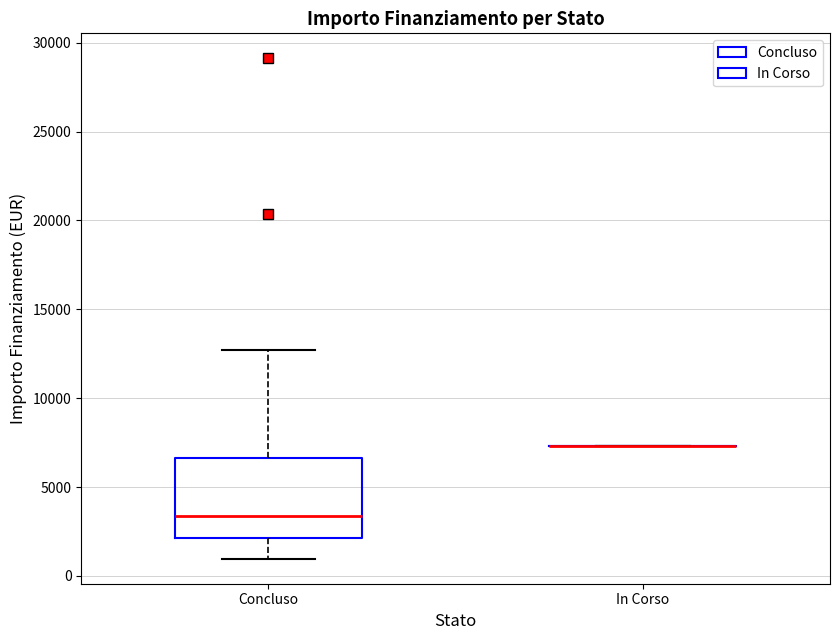

Reading left to right, transcribe this box plot: for each box, give where its median line is, the range the box spans, and where its two whiskers end, as read against the y-axis. The values are not printed on the chart, so give them approximately, as read against the axis.

Concluso: median 3500, box 2000 to 6500, whiskers 1000 to 12500
In Corso: box collapsed to a line at 7500, whiskers 7500 to 7500